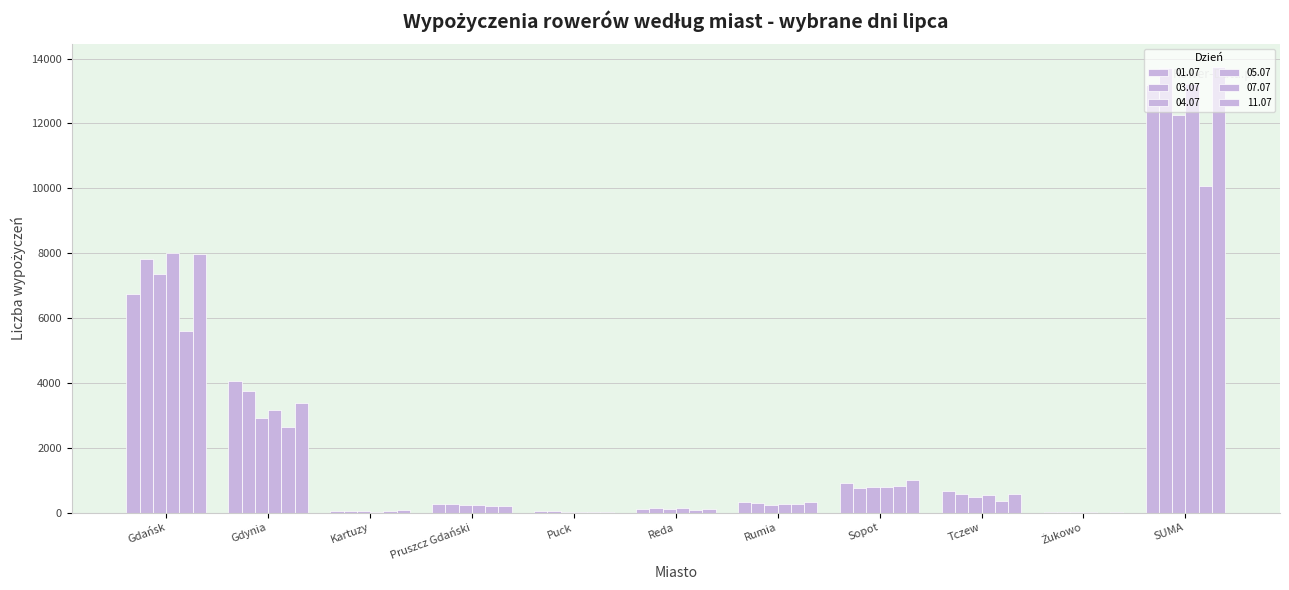

Count the number of data series in this chart.

6